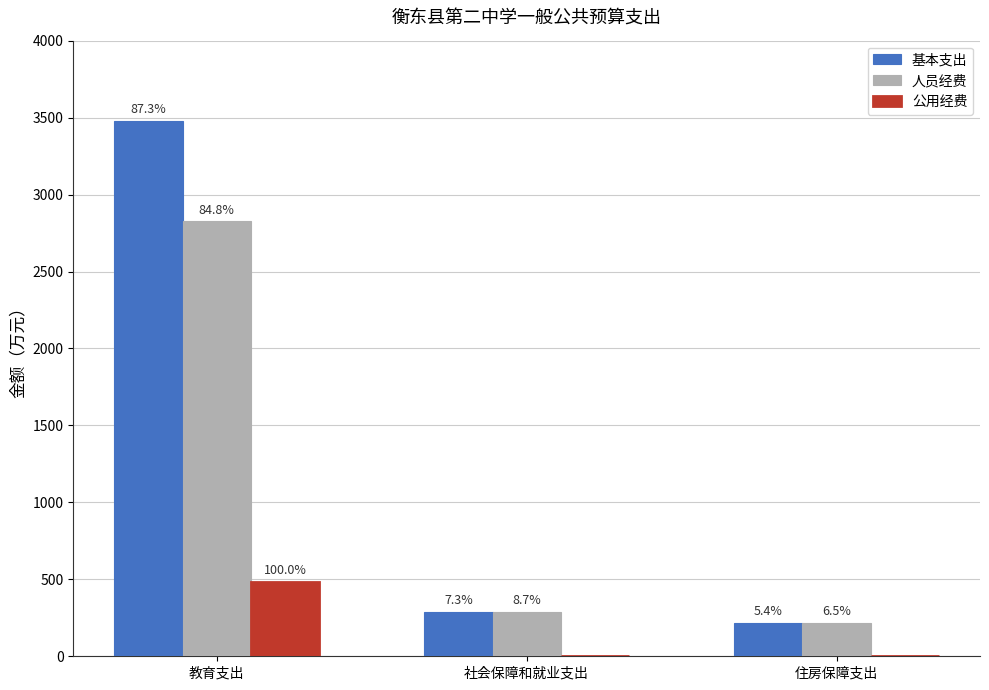

Rank the series by their average value, from lowest to highest.

公用经费, 人员经费, 基本支出